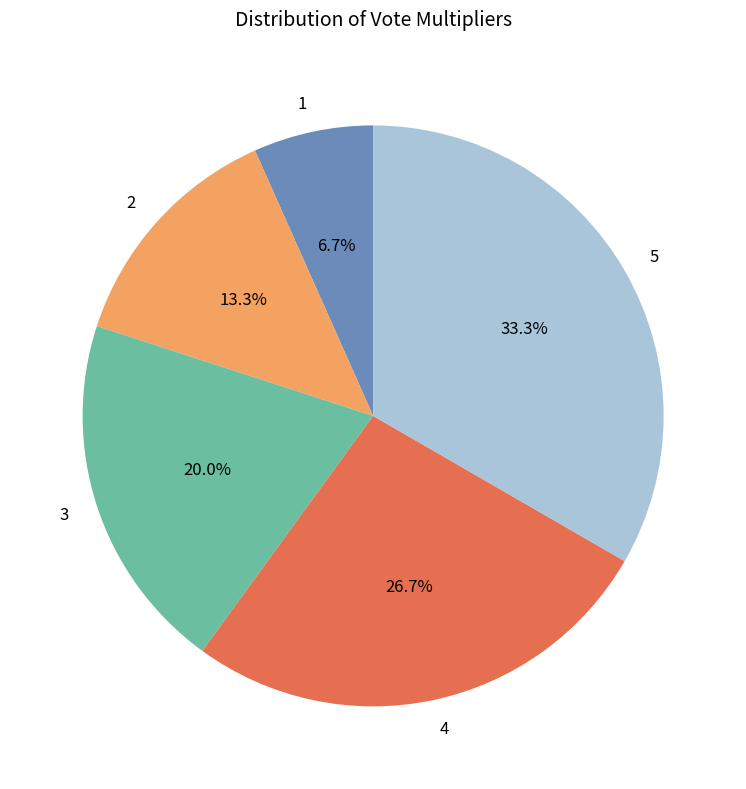

Which has a higher value, 4 or 2?

4